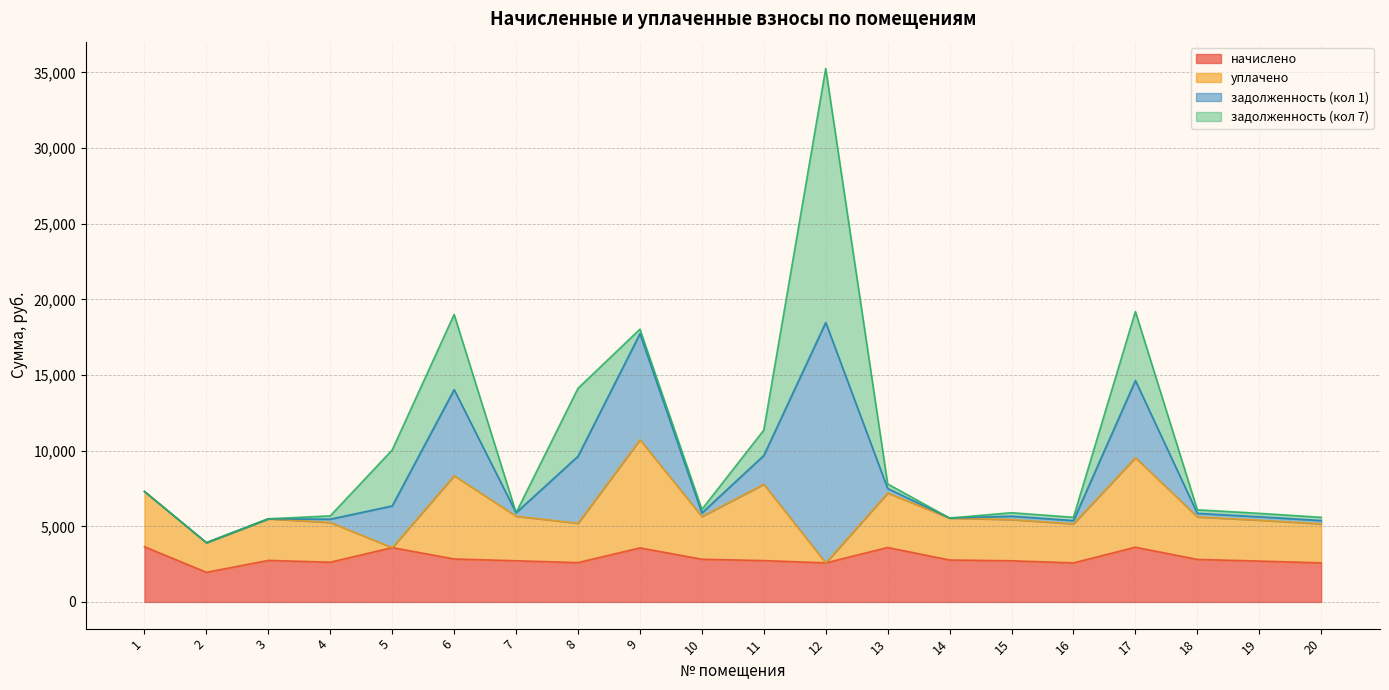

True or false: начислено has a value of 2722.1 at 15.

True